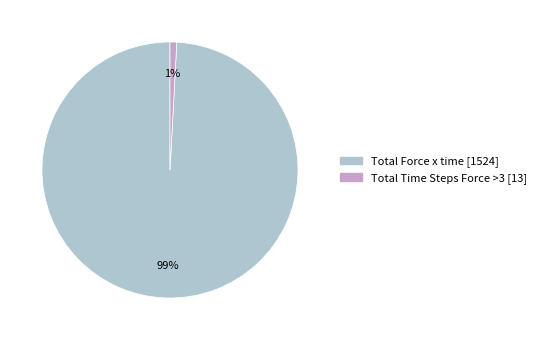

To the nearest percent, what is the average slice percentage?

50%